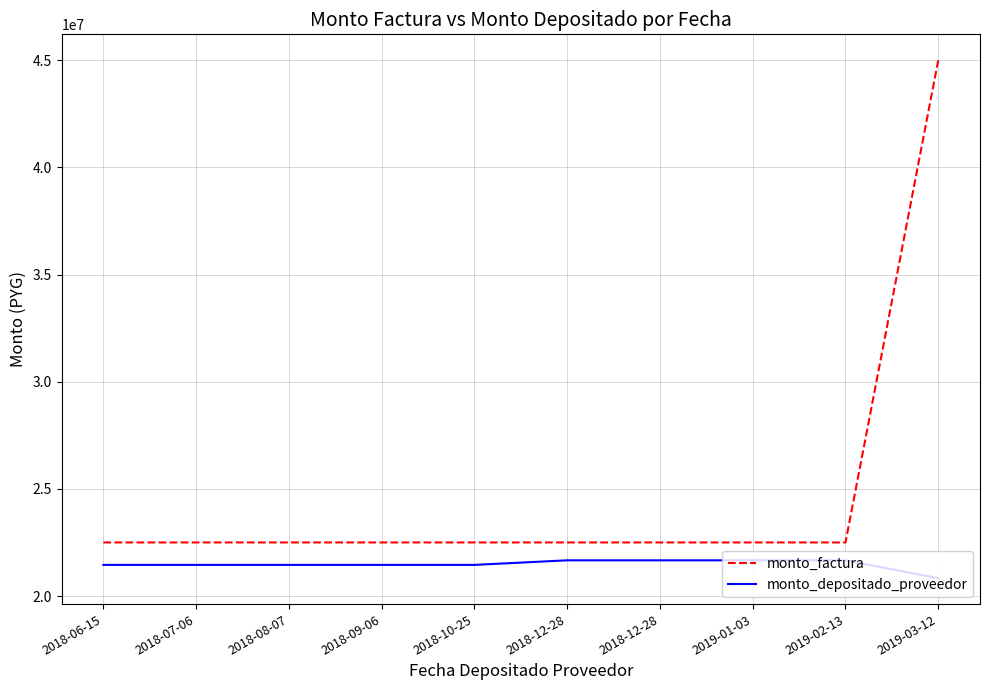

What is the total value across all series at 2018-10-25?

43952571